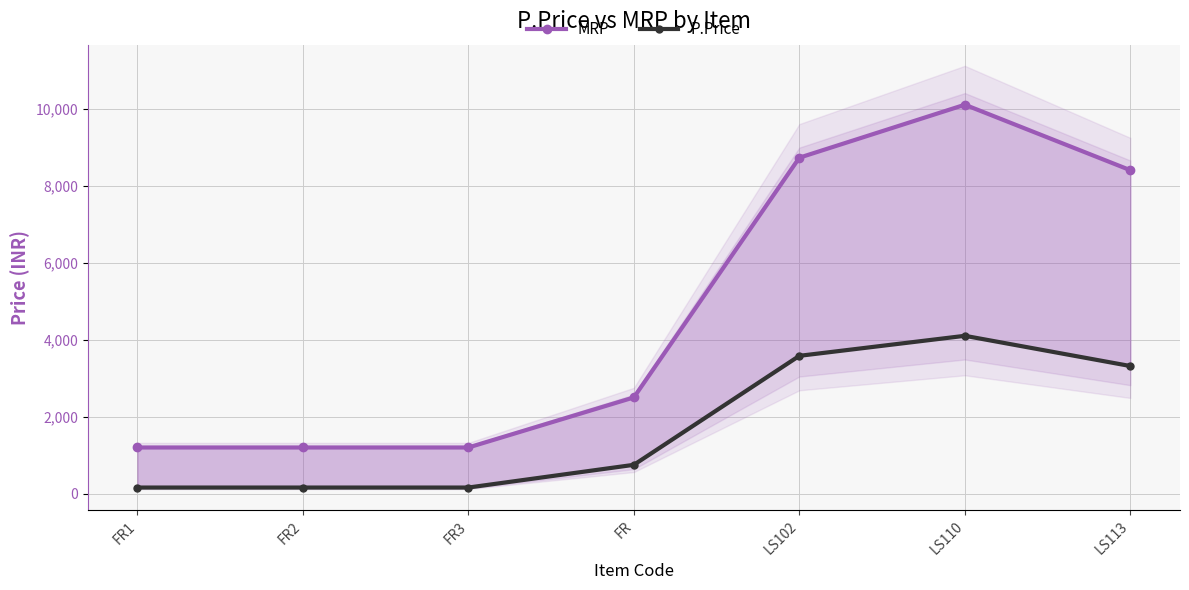

Is it true that MRP equals 2013 at FR3?

False